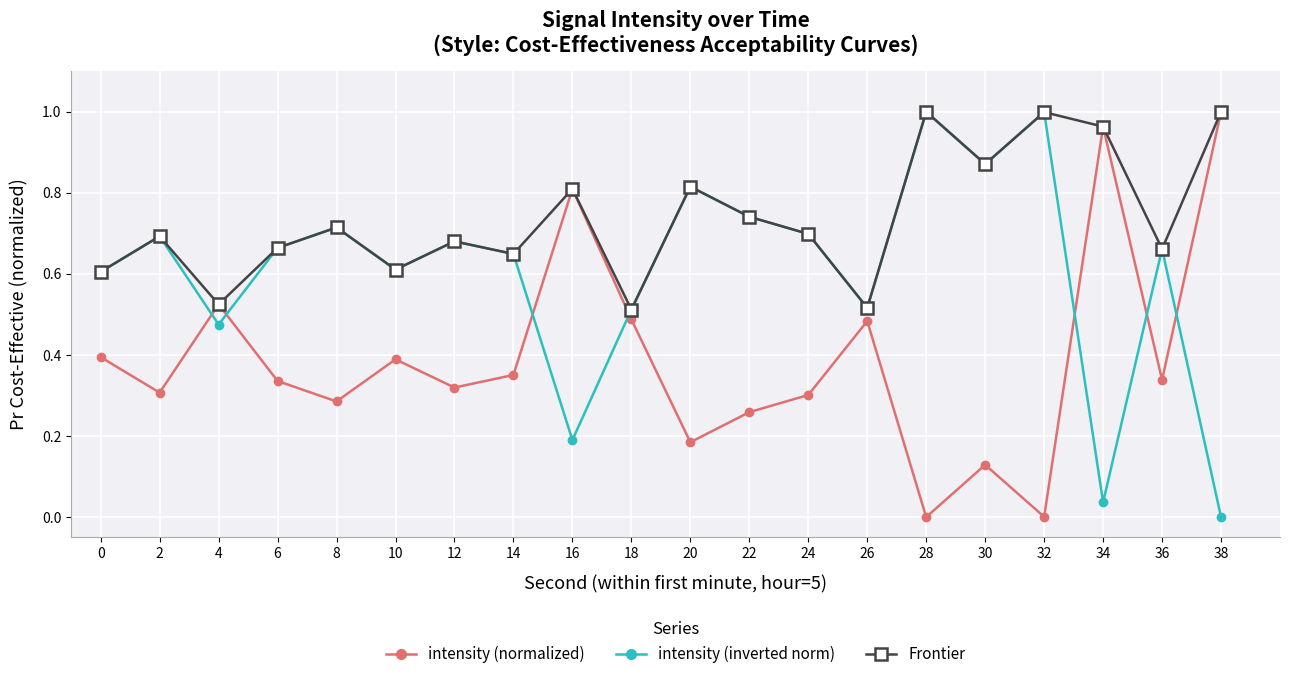

What is the total value across all series at 10?

1.6